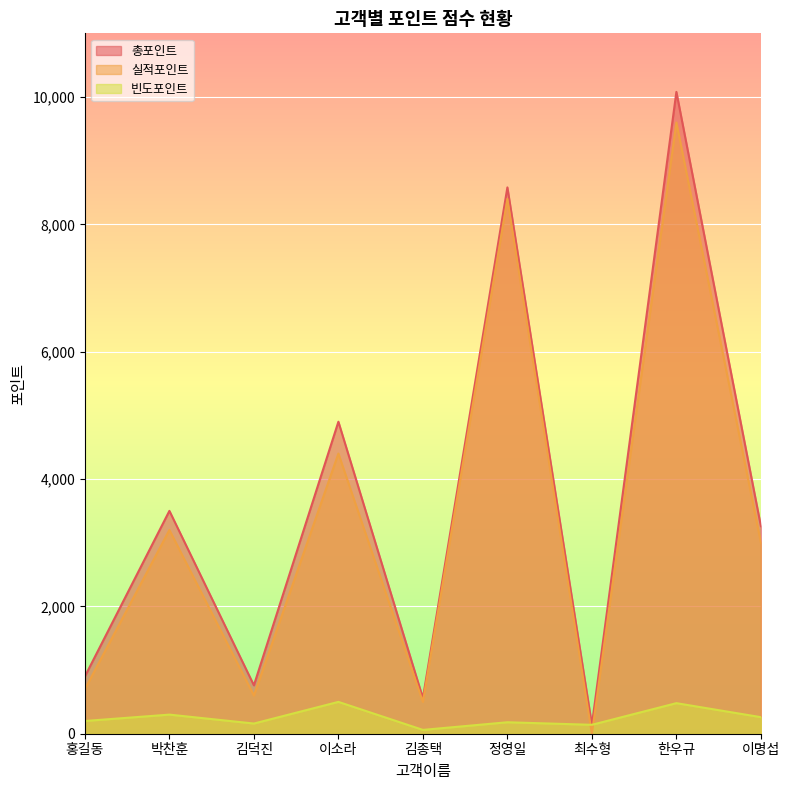

Between 김덕진 and 이명섭, which is larger?

이명섭